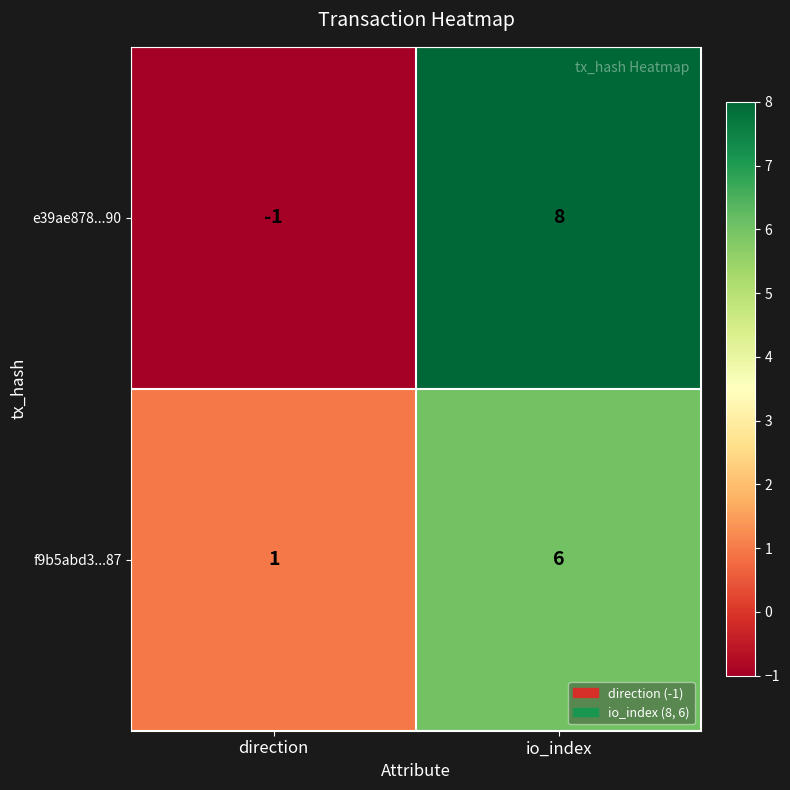

At which category is the sum across all series the highest?

io_index